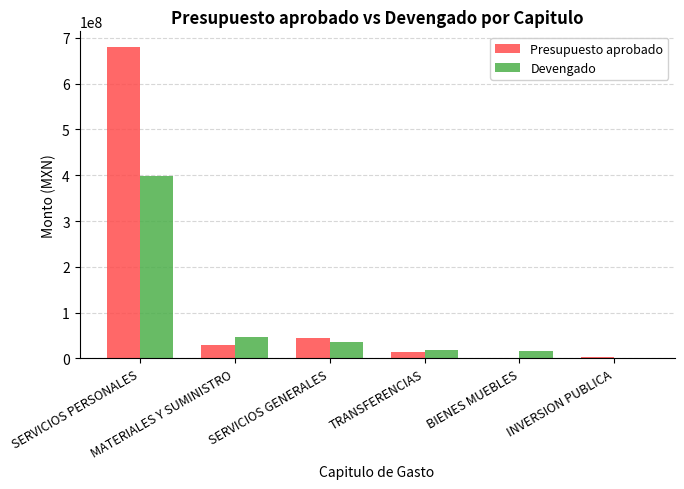

Which series has the largest total across all categories?

Presupuesto aprobado